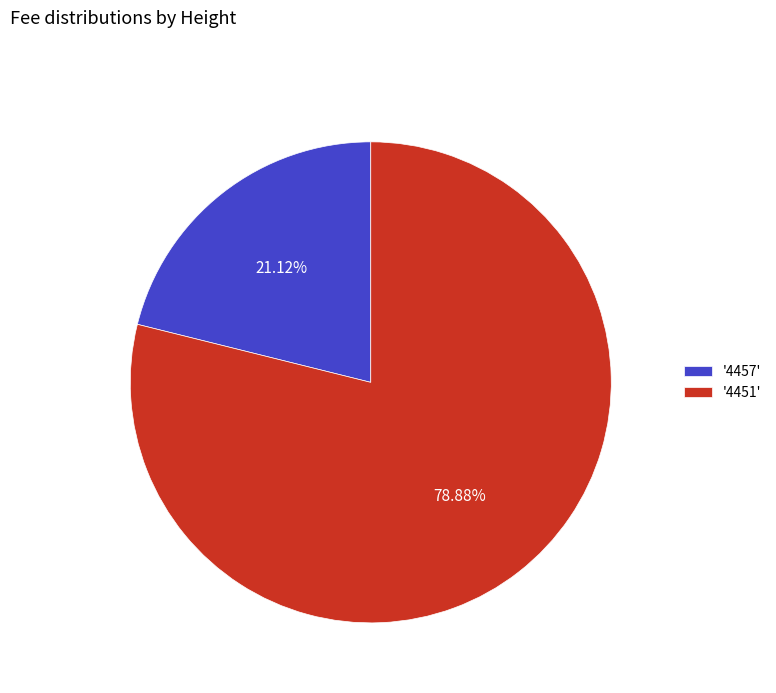

Rank the categories by value from lowest to highest.

'4457', '4451'